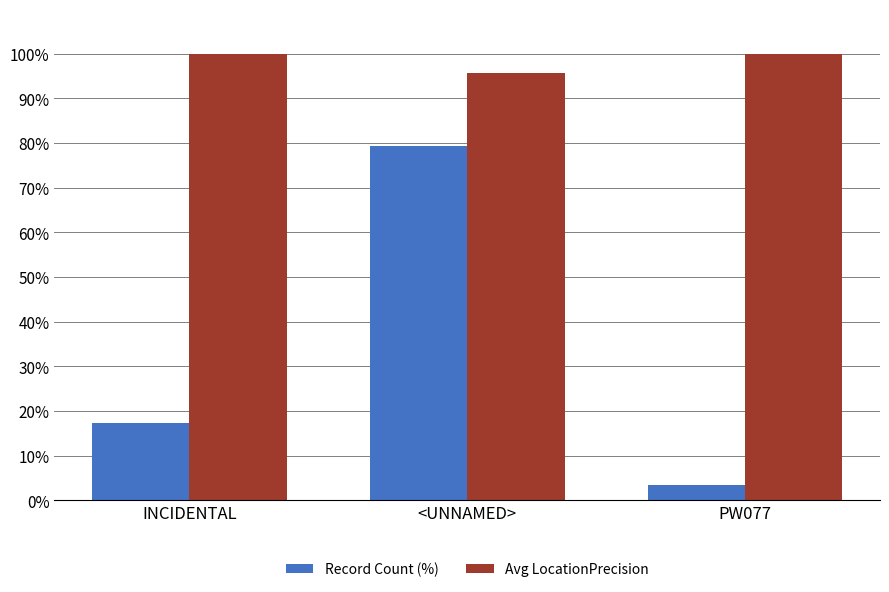

At which category is the sum across all series the highest?

<UNNAMED>